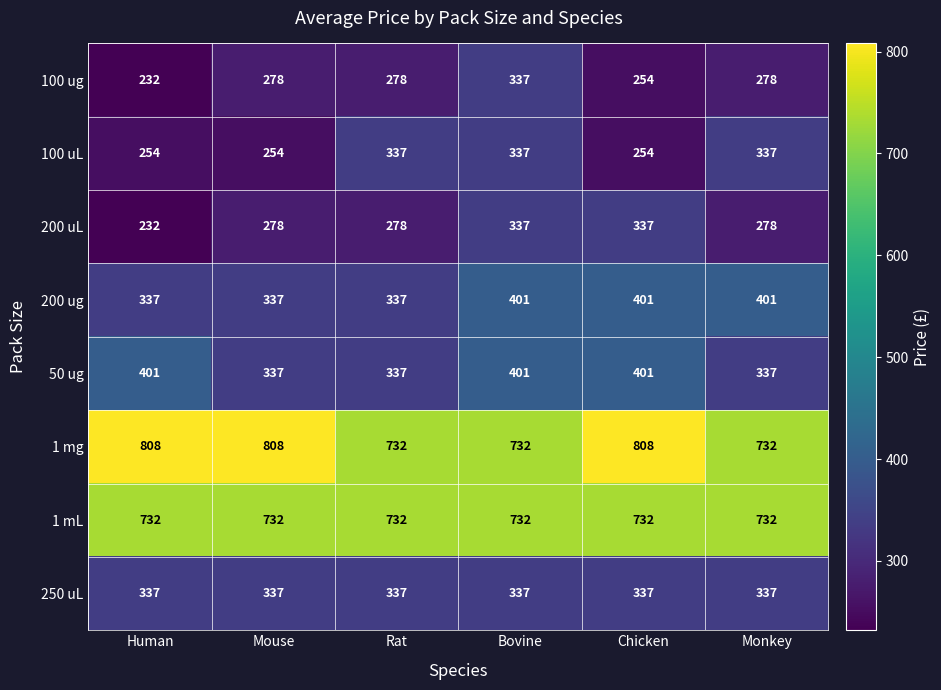

The value of 100 ug at Rat is 369. True or false?

False